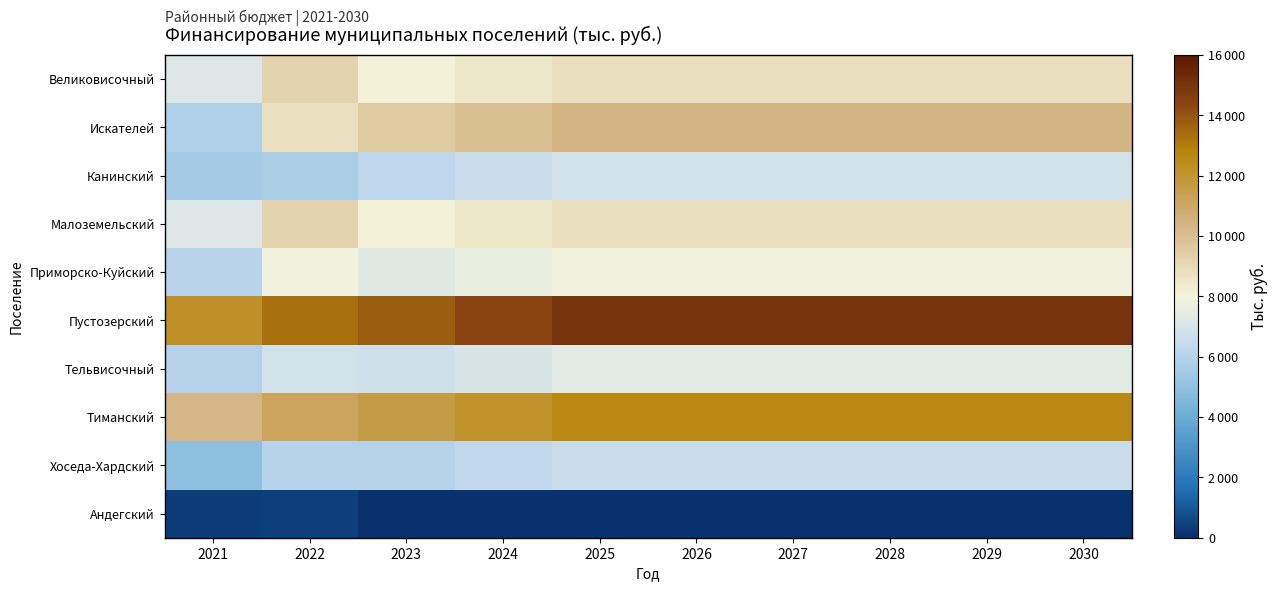

Reading left to right, list all the values displayed in this chart.

Великовисочный: 2021=7152.8	2022=9207.9	2023=8092.8	2024=8465.1	2025=8803.7	2026=8803.7	2027=8803.7	2028=8803.7	2029=8803.7	2030=8803.7
Искателей: 2021=5814.8	2022=8739.0	2023=9525.5	2024=9963.7	2025=10362.2	2026=10362.2	2027=10362.2	2028=10362.2	2029=10362.2	2030=10362.2
Канинский: 2021=5501.4	2022=5710.5	2023=6224.4	2024=6510.7	2025=6771.1	2026=6771.1	2027=6771.1	2028=6771.1	2029=6771.1	2030=6771.1
Малоземельский: 2021=7151.8	2022=9193.7	2023=8091.7	2024=8463.9	2025=8802.5	2026=8802.5	2027=8802.5	2028=8802.5	2029=8802.5	2030=8802.5
Приморско-Куйский: 2021=6076.0	2022=7841.8	2023=7288.3	2024=7623.6	2025=7928.5	2026=7928.5	2027=7928.5	2028=7928.5	2029=7928.5	2030=7928.5
Пустозерский: 2021=12188.0	2022=13355.5	2023=13789.7	2024=14424.0	2025=15001.0	2026=15001.0	2027=15001.0	2028=15001.0	2029=15001.0	2030=15001.0
Тельвисочный: 2021=5953.4	2022=6865.9	2023=6735.8	2024=7045.6	2025=7327.4	2026=7327.4	2027=7327.4	2028=7327.4	2029=7327.4	2030=7327.4
Тиманский: 2021=10260.0	2022=11167.8	2023=11608.4	2024=12142.4	2025=12628.1	2026=12628.1	2027=12628.1	2028=12628.1	2029=12628.1	2030=12628.1
Хоседа-Хардский: 2021=4995.7	2022=6033.2	2023=6013.6	2024=6290.2	2025=6541.8	2026=6541.8	2027=6541.8	2028=6541.8	2029=6541.8	2030=6541.8
Андегский: 2021=320.3	2022=381.0	2023=71.4	2024=74.7	2025=77.7	2026=77.7	2027=77.7	2028=77.7	2029=77.7	2030=77.7